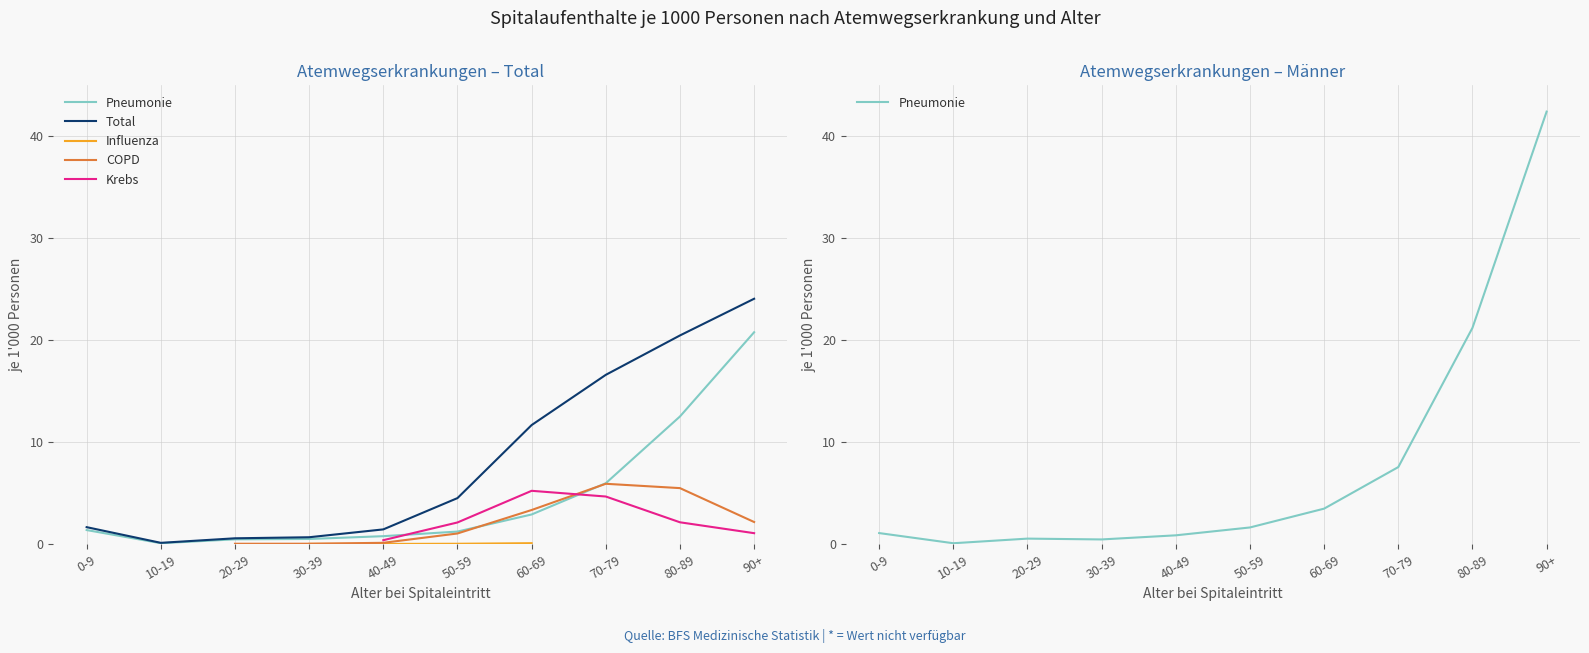

Count the number of data series in this chart.

5